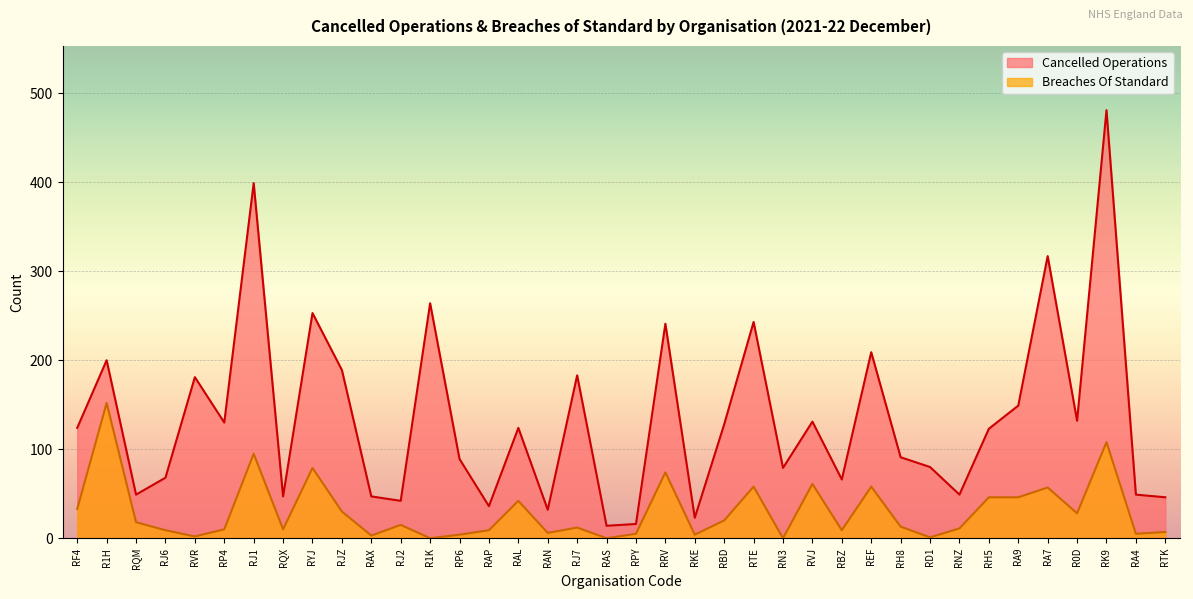

Is it true that Cancelled Operations equals 481 at RK9?

True